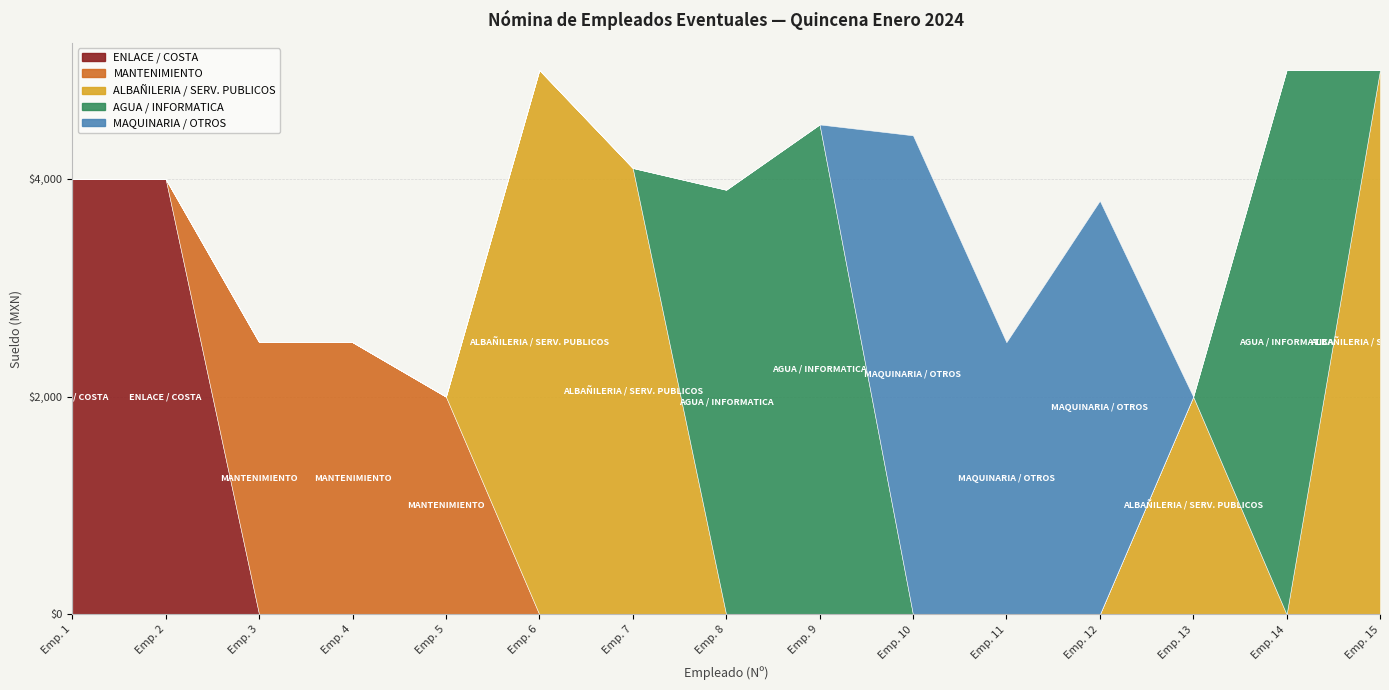

Which series has the largest total across all categories?

ALBAÑILERIA / SERV. PUBLICOS